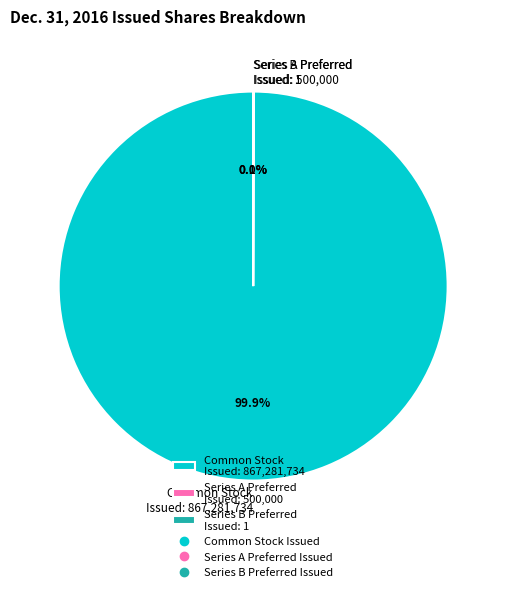

Which slice is the largest?

Common Stock Issued: 867,281,734